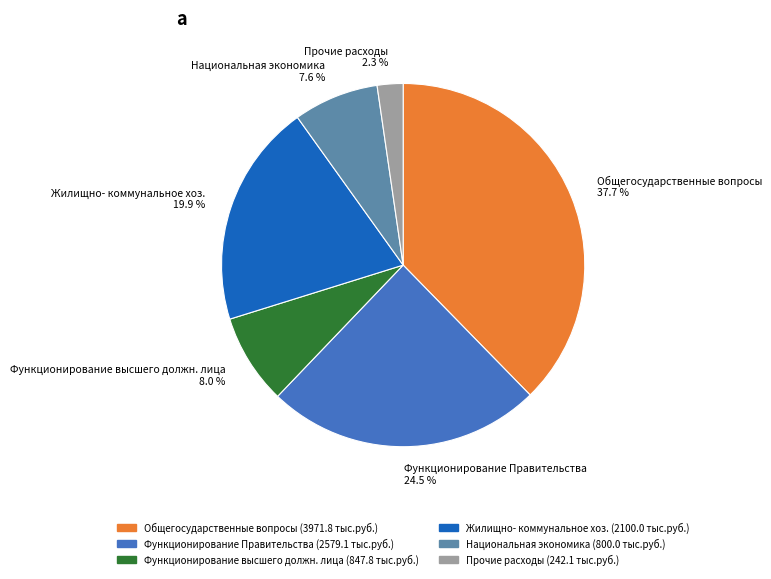

What portion of the pie excludes Общегосударственные вопросы?

62.3%